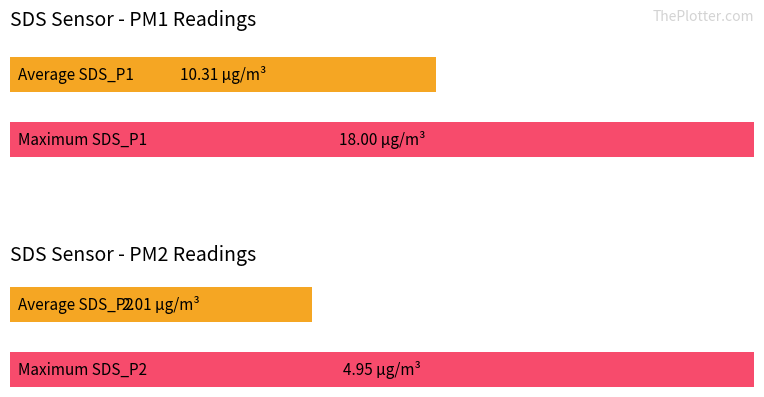

How many bars are there in total?

4